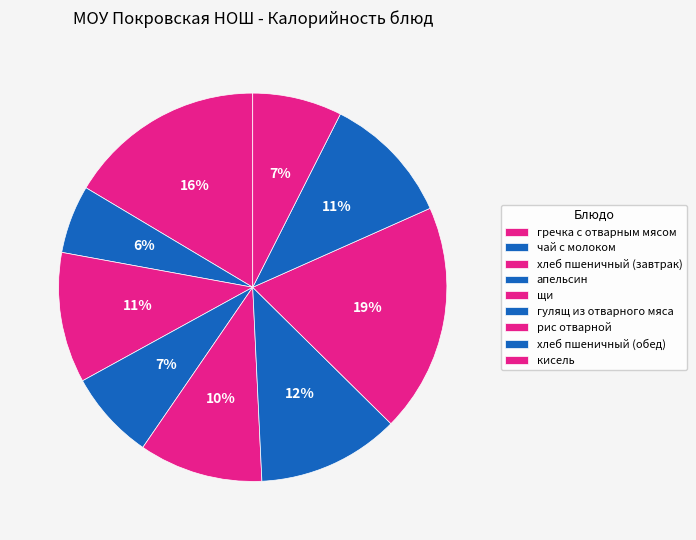

How many segments does this pie chart have?

9